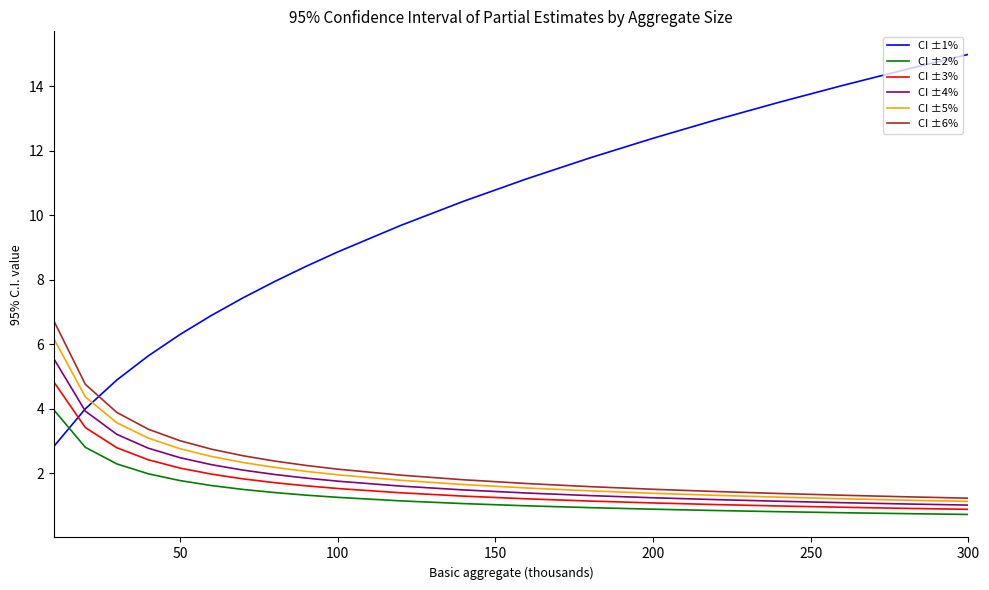

Which series ends up on top after the final intersection of CI ±1% and CI ±5%?

CI ±1%